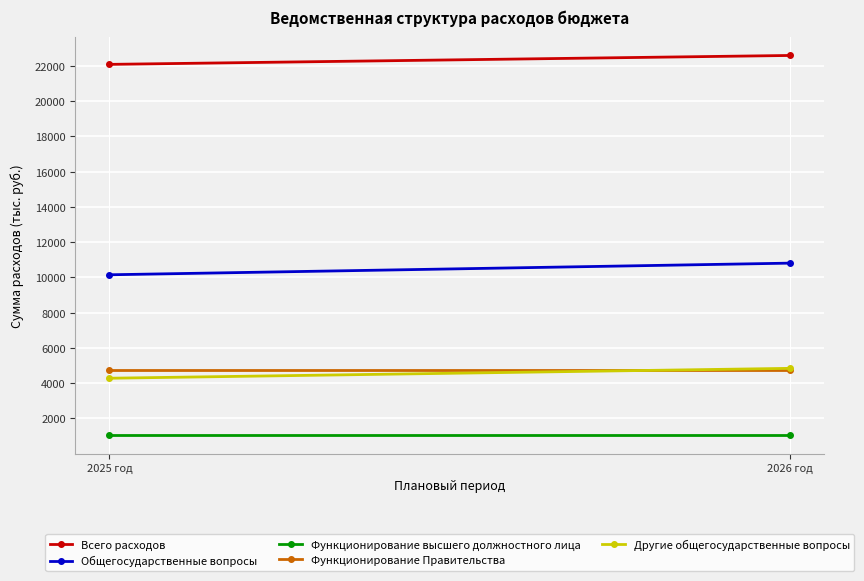

At which label is Всего расходов closest to 22344?

2025 год